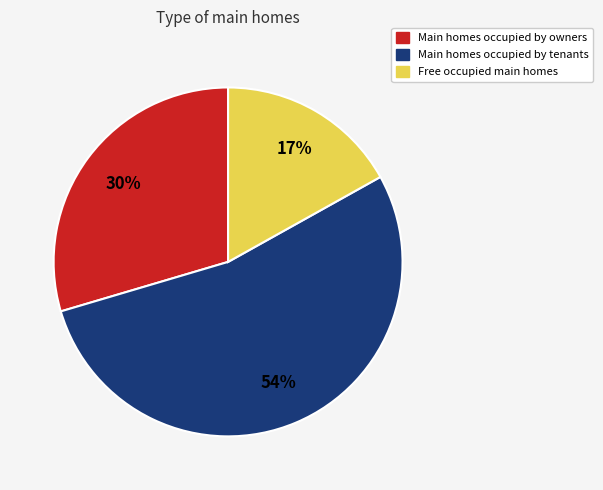

Rank the categories by value from lowest to highest.

Free occupied main homes, Main homes occupied by owners, Main homes occupied by tenants